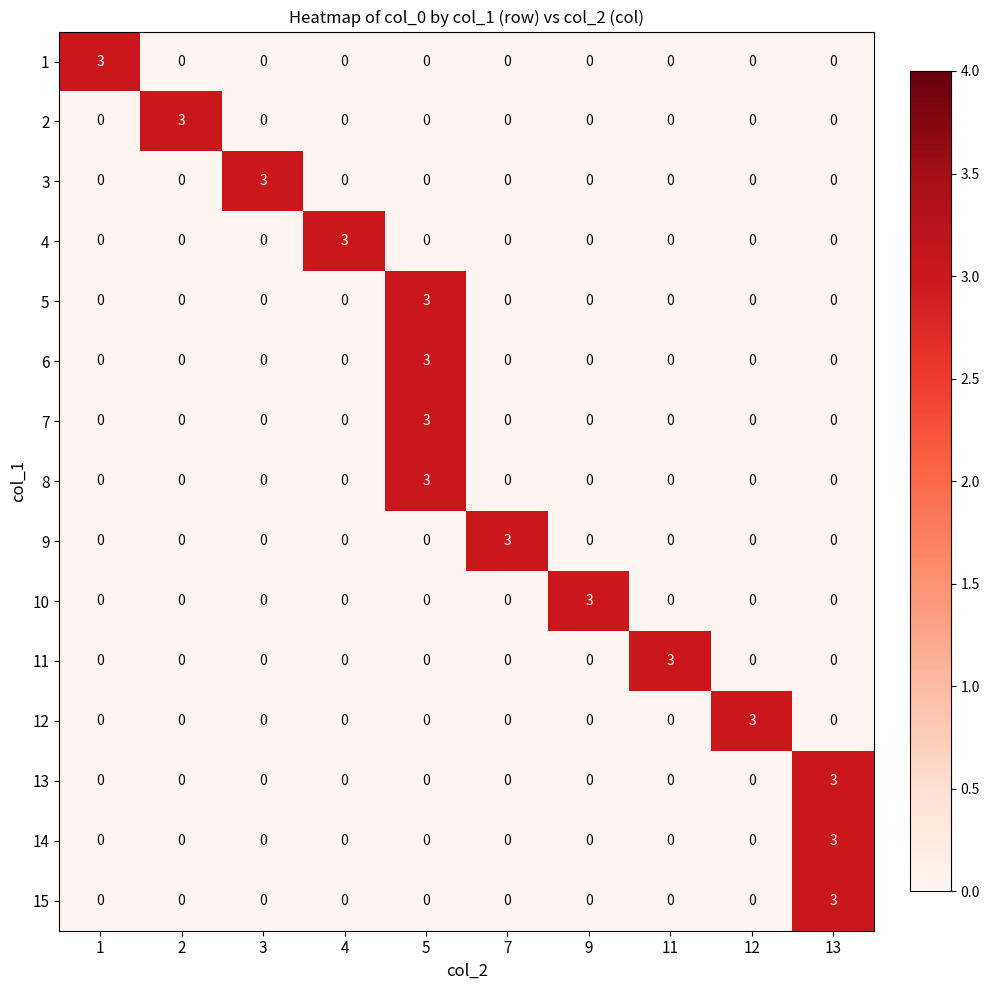

True or false: 4 has a value of 0 at 11.

True